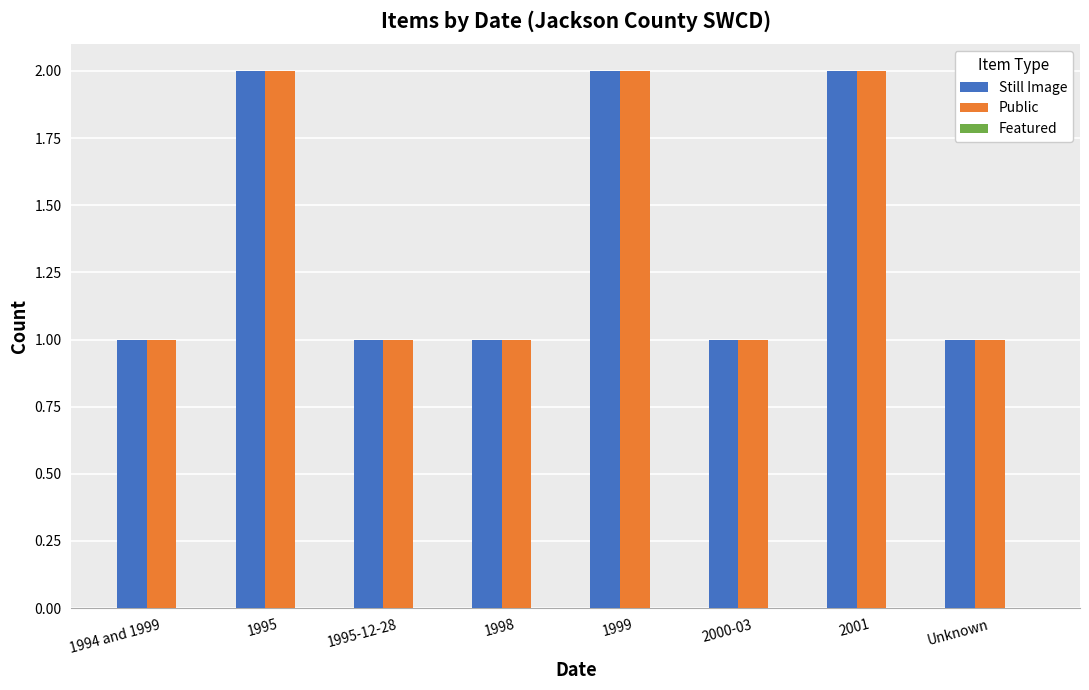

Is it true that Public equals 3 at 1999?

False